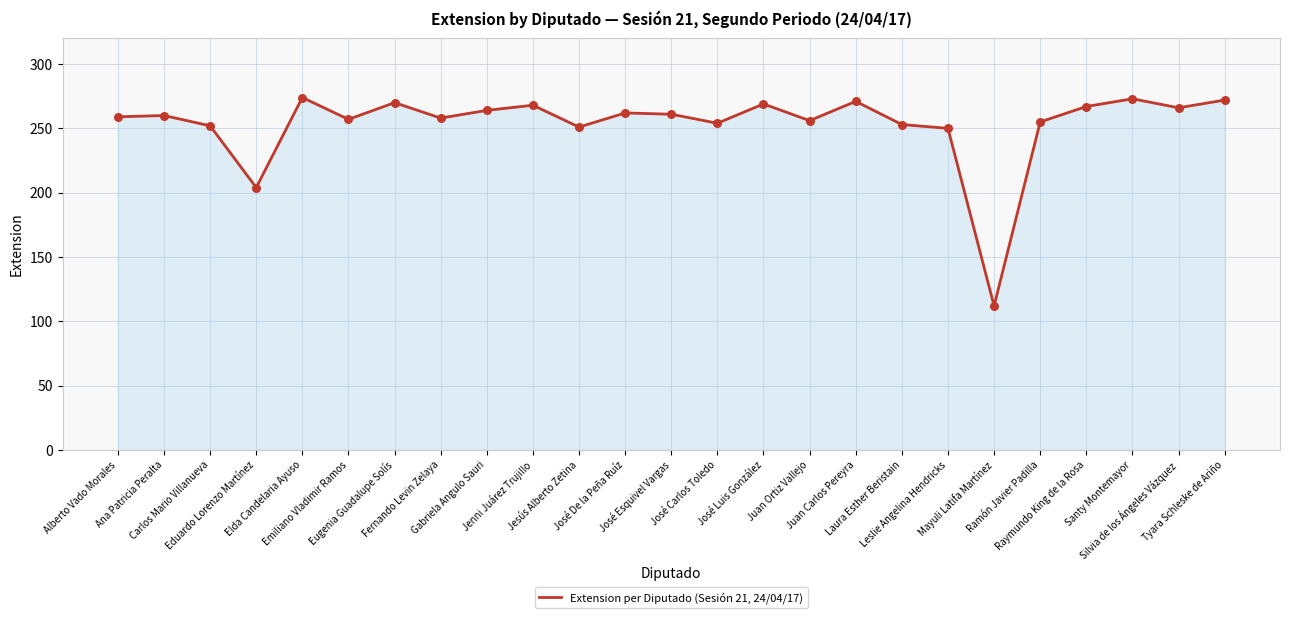

Which has a higher value, Silvia de los Ángeles Vázquez or Juan Carlos Pereyra?

Juan Carlos Pereyra